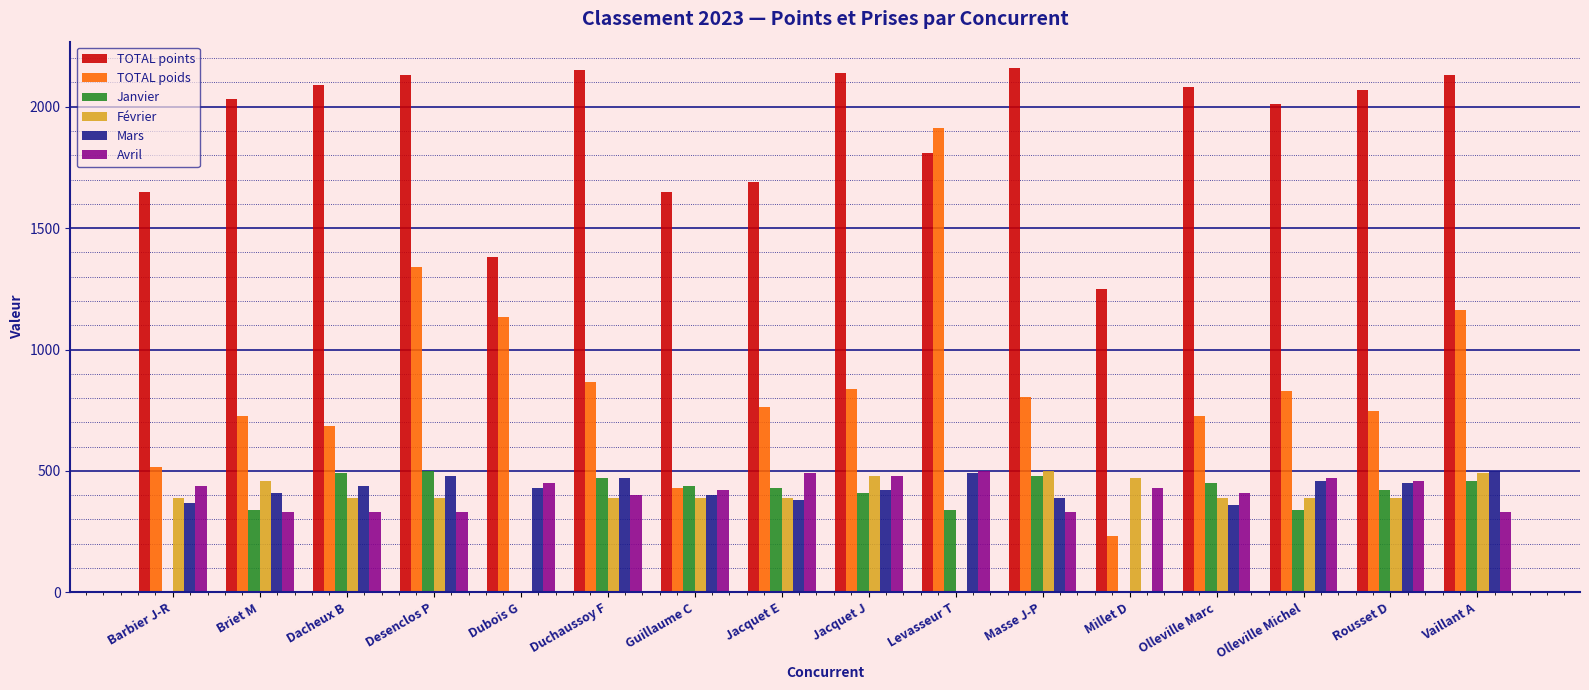

Count the number of data series in this chart.

6